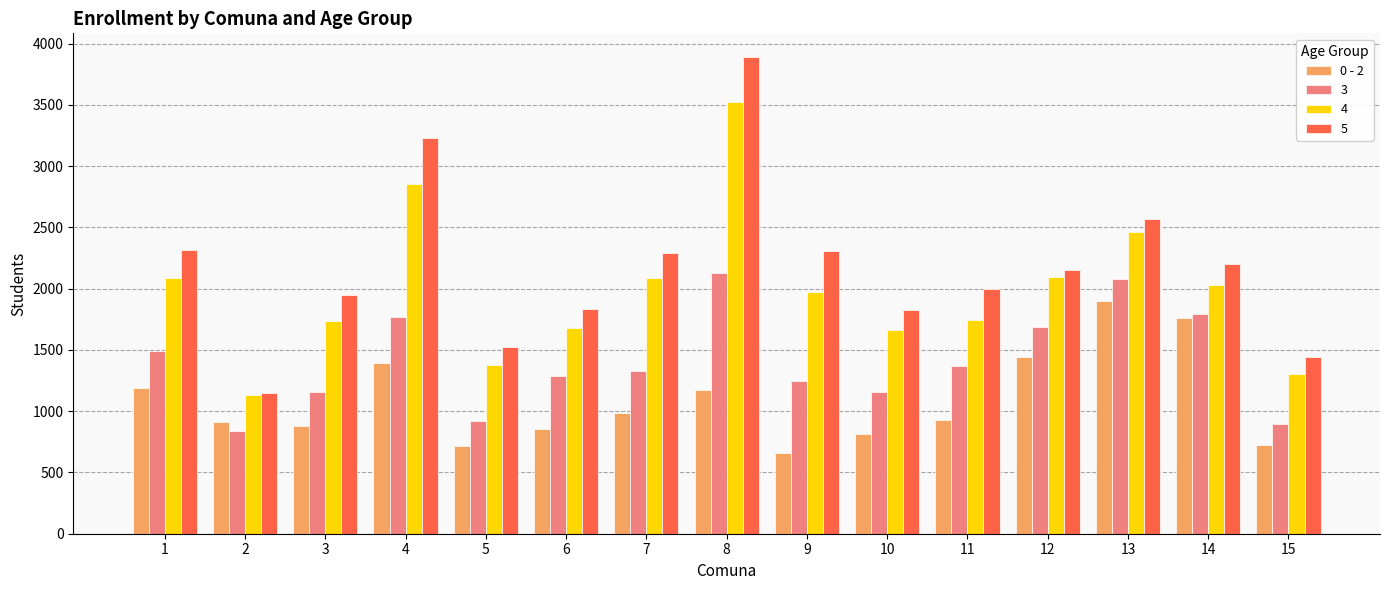

Which series has the largest range (max minus min)?

5